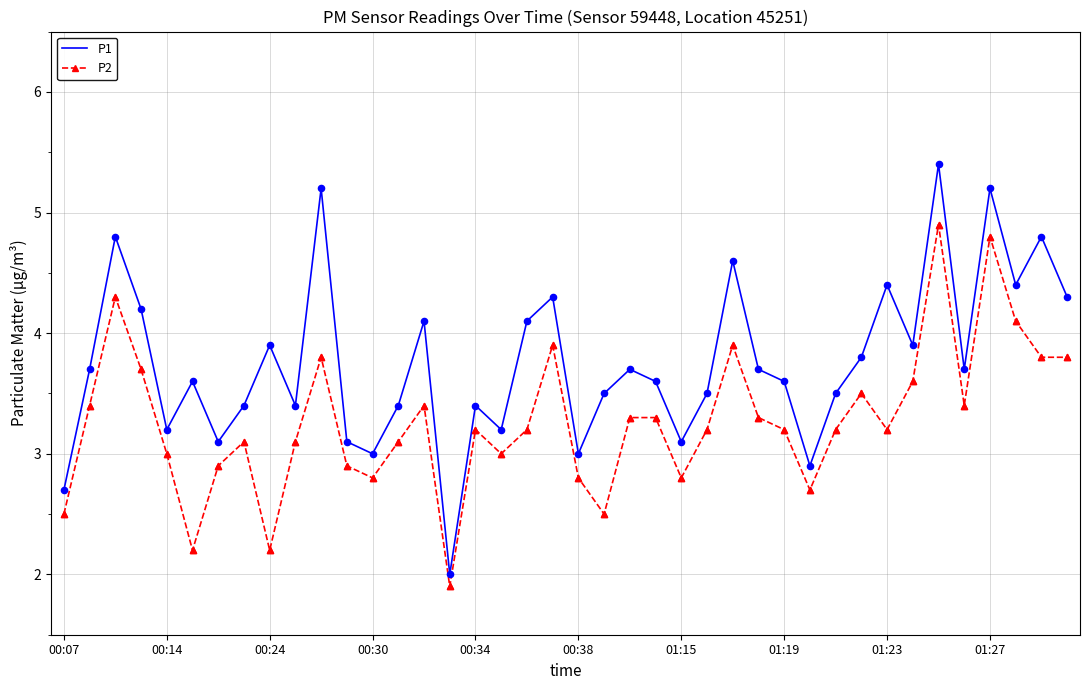

Which series has the largest range (max minus min)?

P1